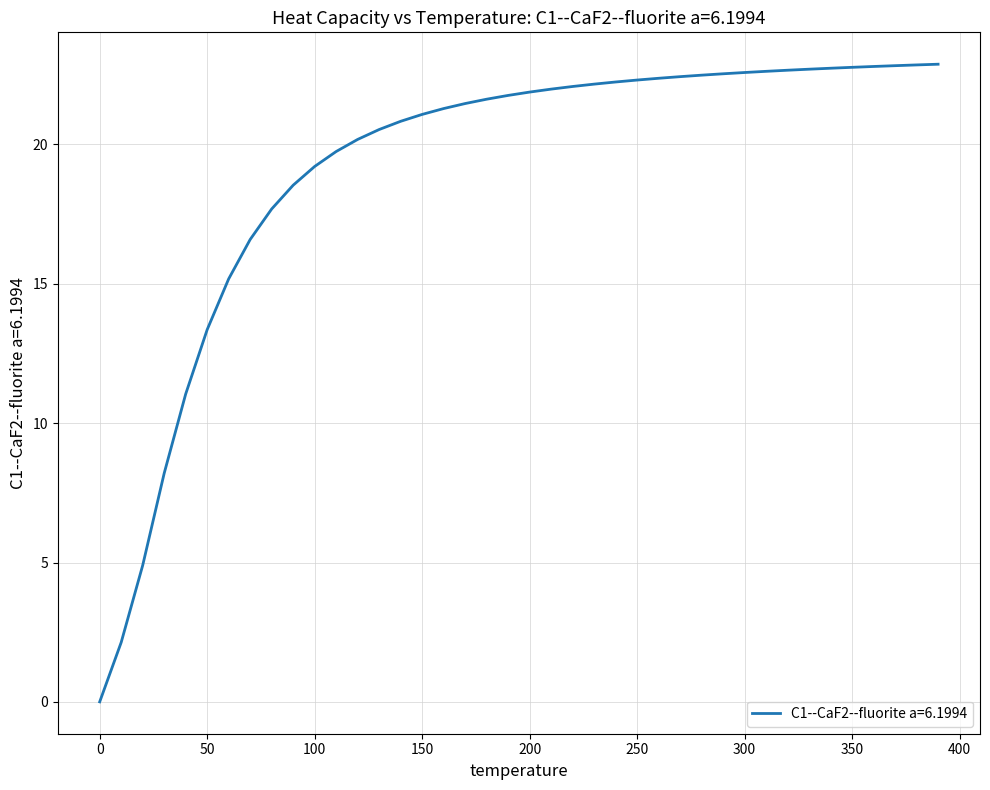

How many lines are shown in the chart?

1